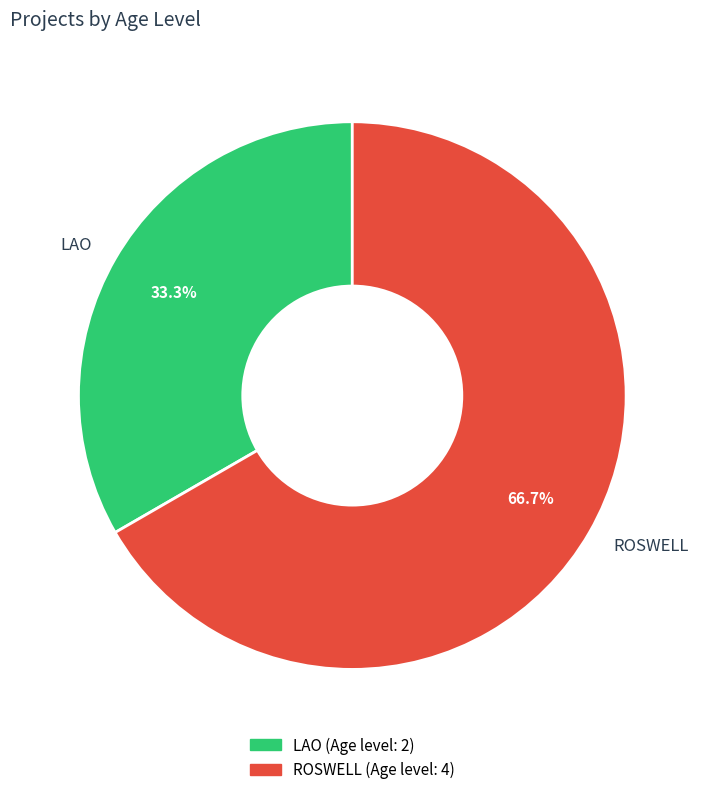

To the nearest percent, what is the difference between the LAO and ROSWELL slice percentages?

33%